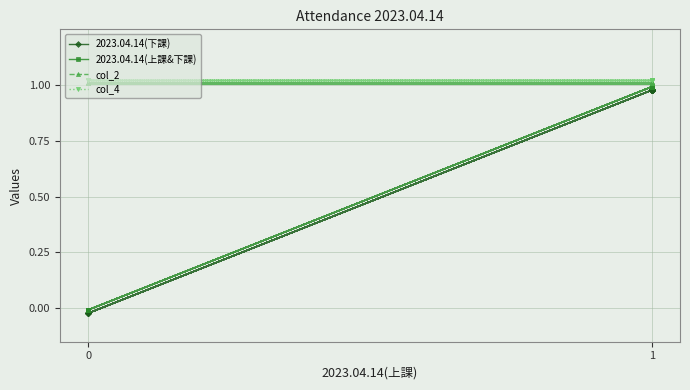

What is the highest value of the 2023.04.14(上課&下課) series?

1.0